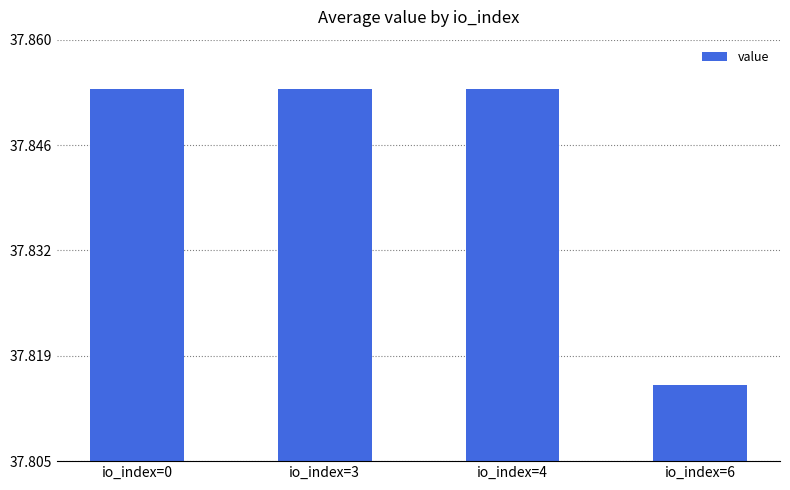

How many data points does each series have?

4